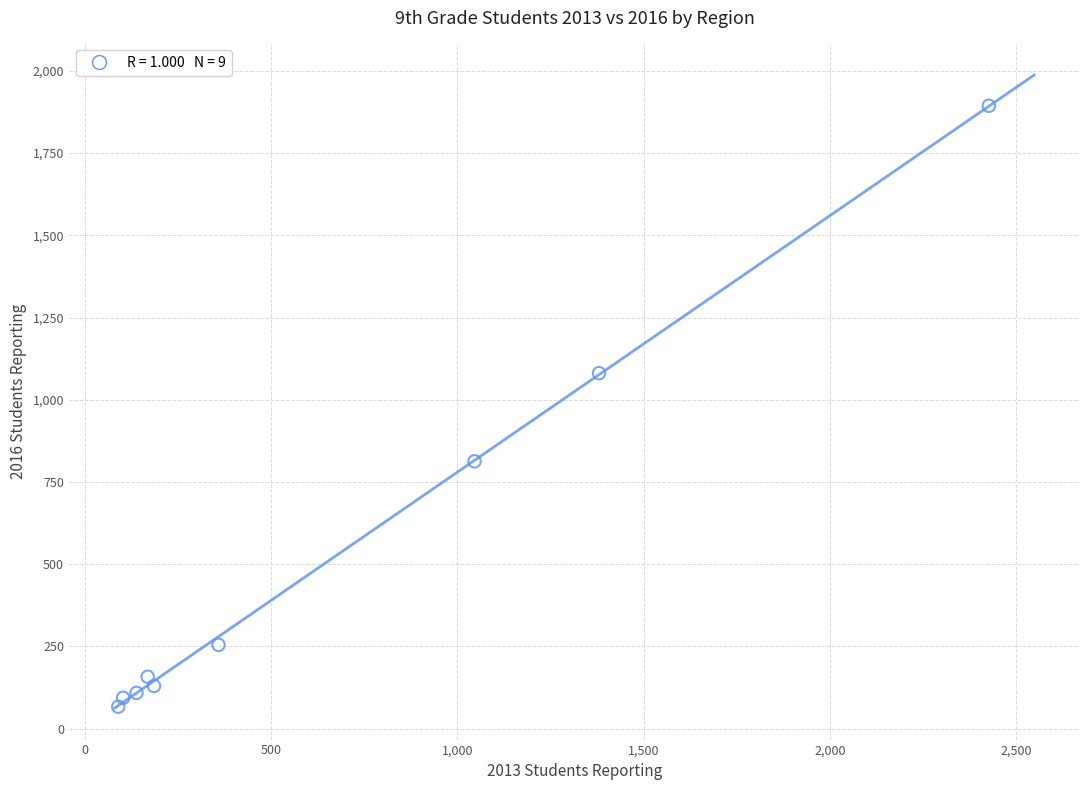

What Y value in the scatter plot is closest to 980?

1081